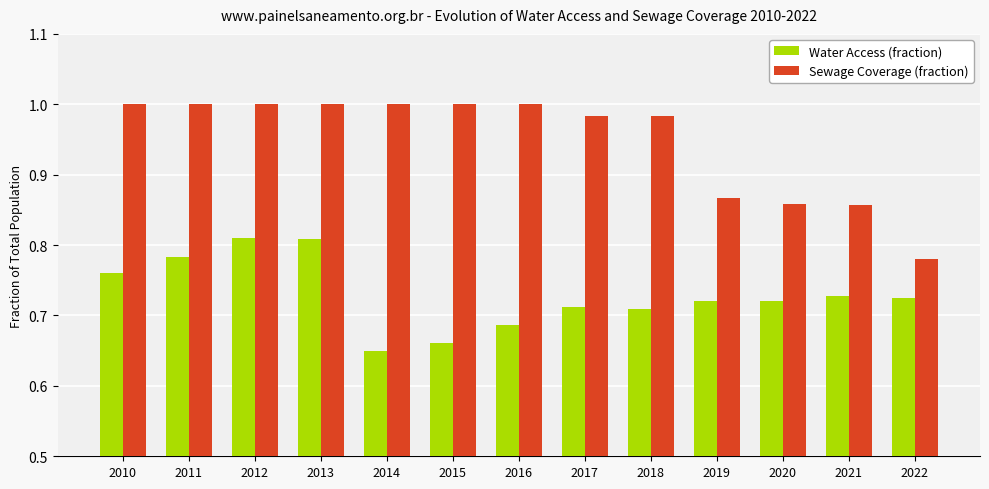

What are all the series names shown in the legend?

Water Access (fraction), Sewage Coverage (fraction)